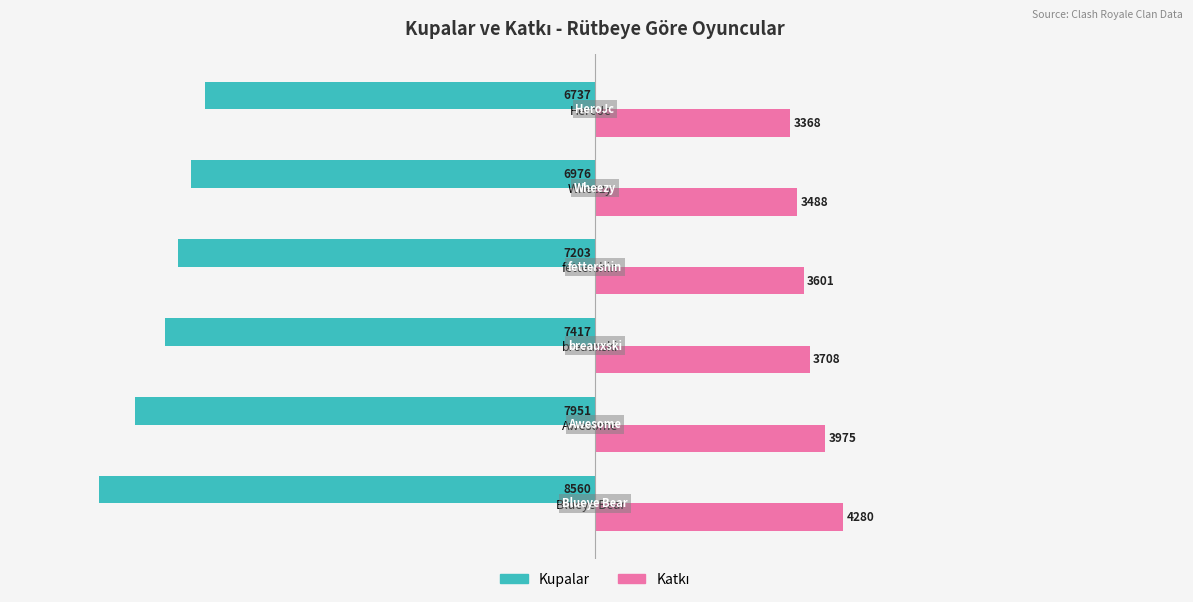

What is the difference between the highest and lowest values at Wheezy?

10464